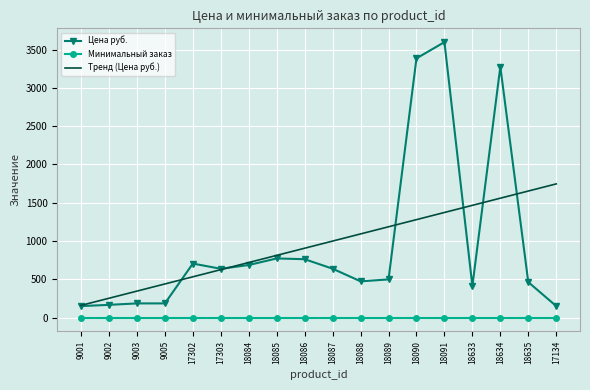

Which series has the largest range (max minus min)?

Цена руб.